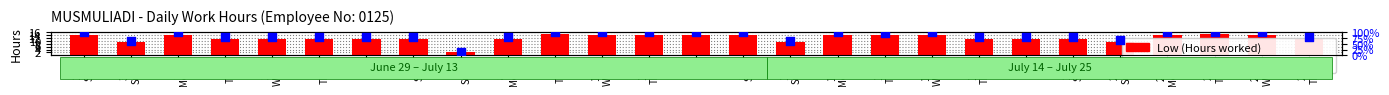

Is the value of Low (Hours worked) at 20
Sat greater than the value of percentile rank within the sample at 22
Mon?

No